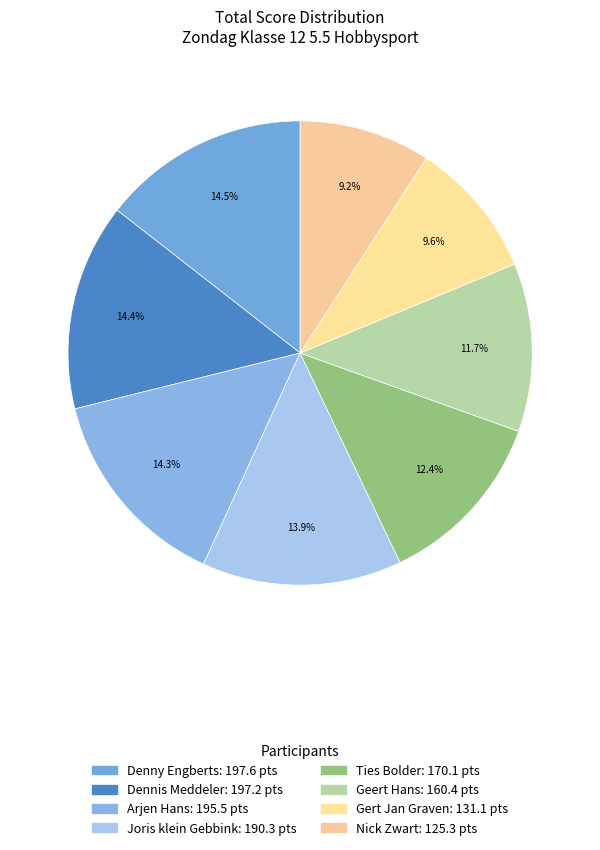

What is the change in value from Dennis Meddeler to Nick Zwart?

-71.9